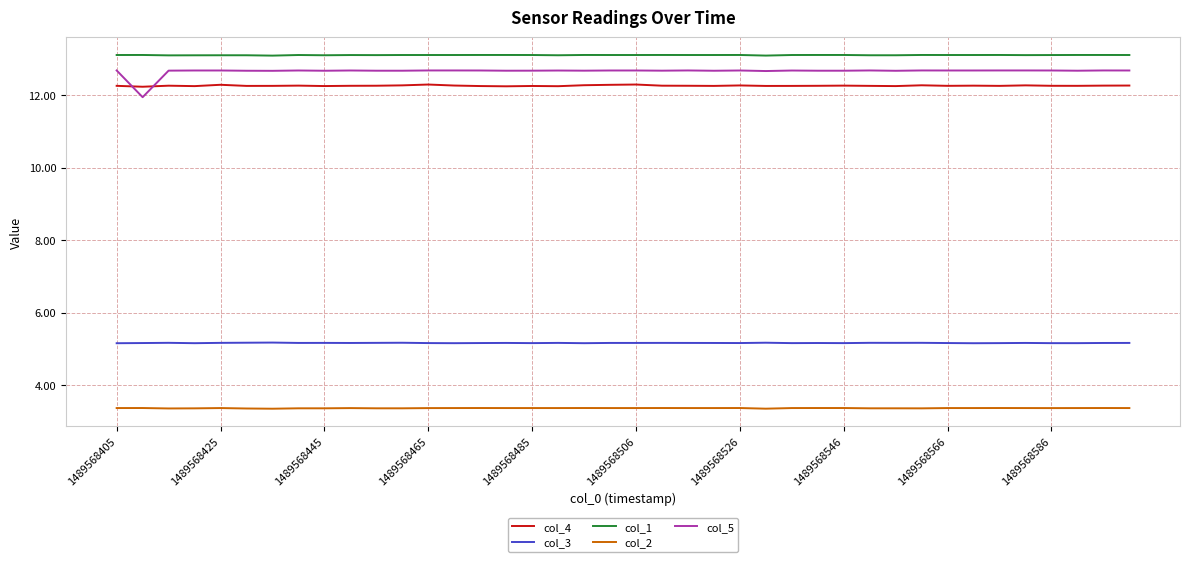

What is the minimum value for col_1?

13.1